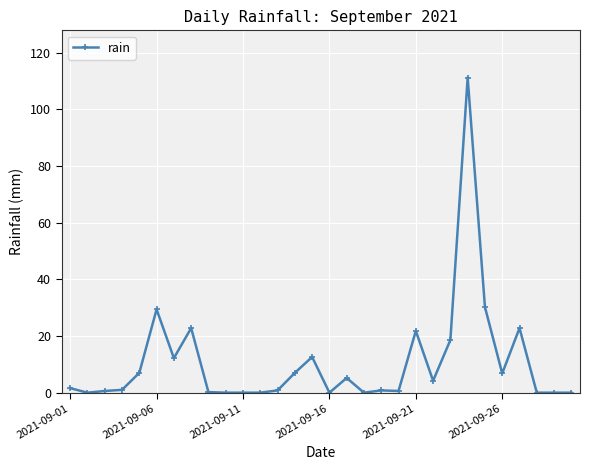

Count the number of categories in the chart.

30